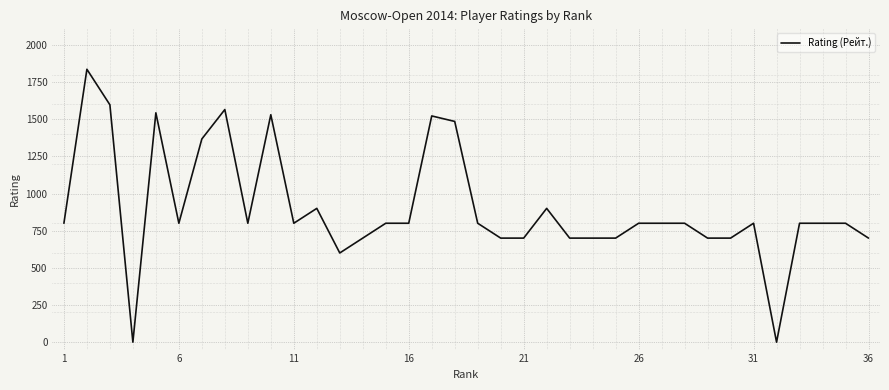

What is the greatest value displayed?

1836